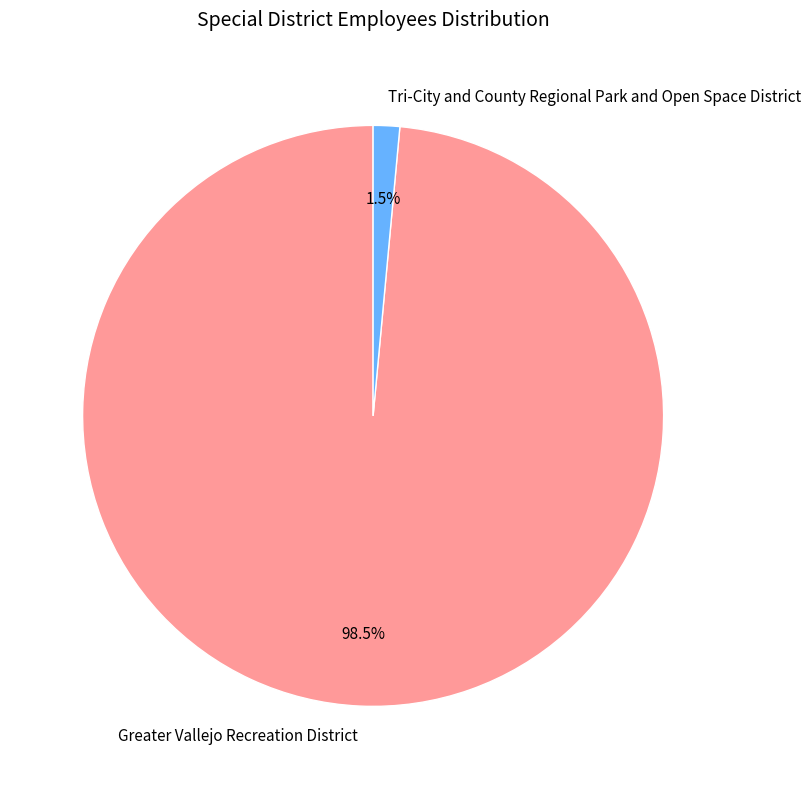

Is there any slice that represents more than half of the pie?

Yes